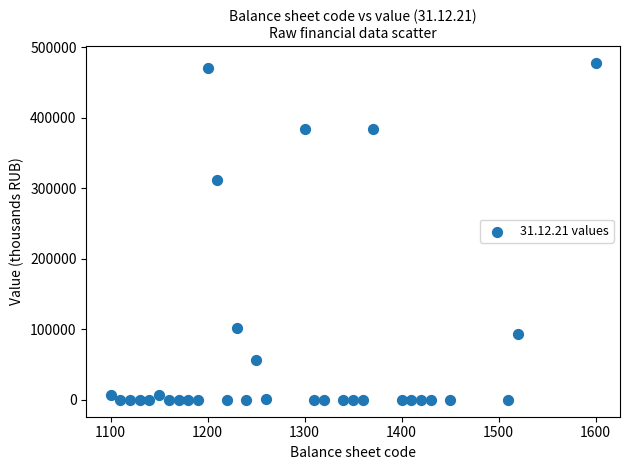

What Y value in the scatter plot is closest to 238965?

311355